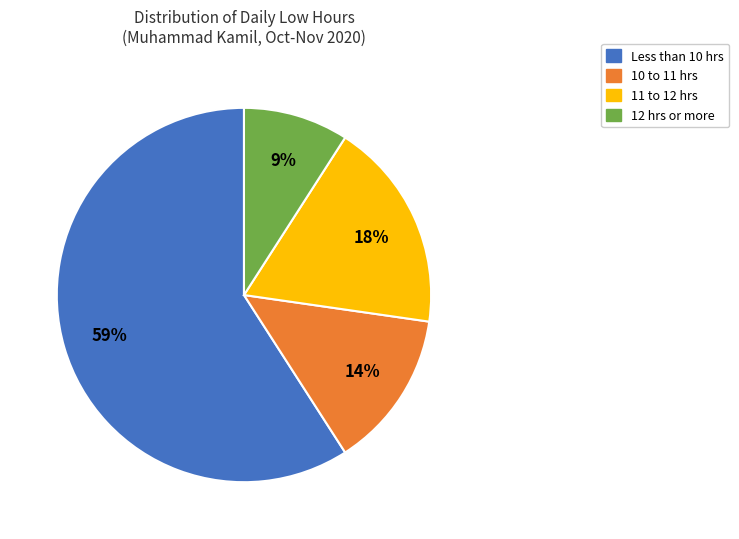

Is there any slice that represents more than half of the pie?

Yes